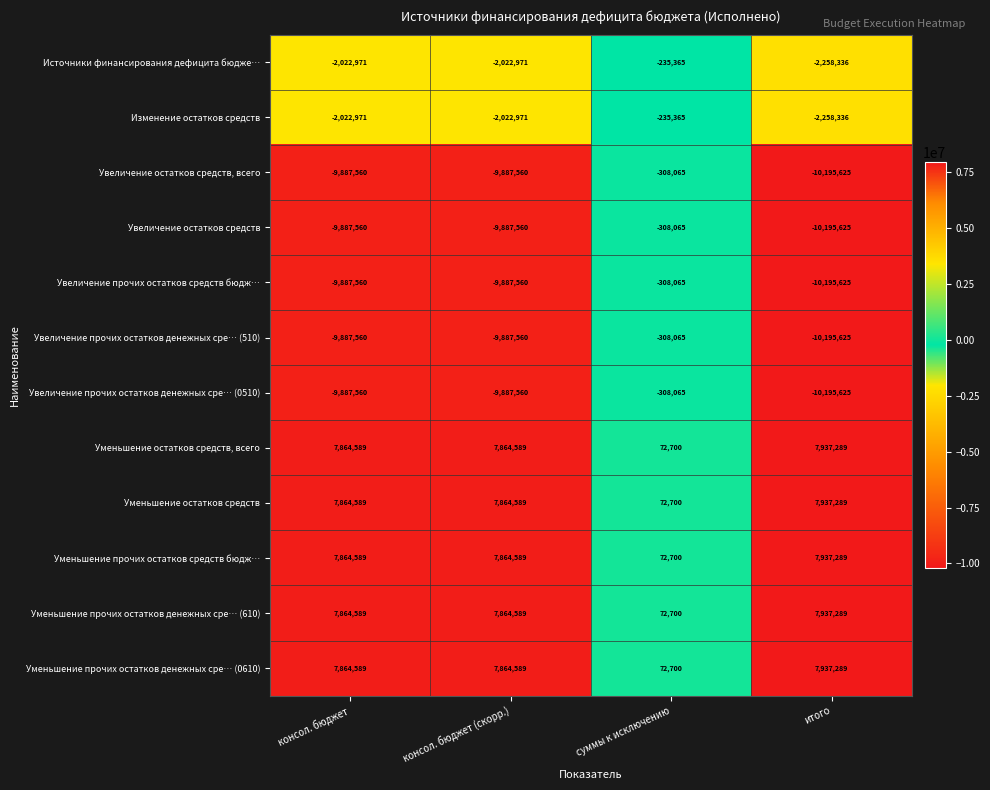

What is the total value across all series at суммы к исключению?

-1647555